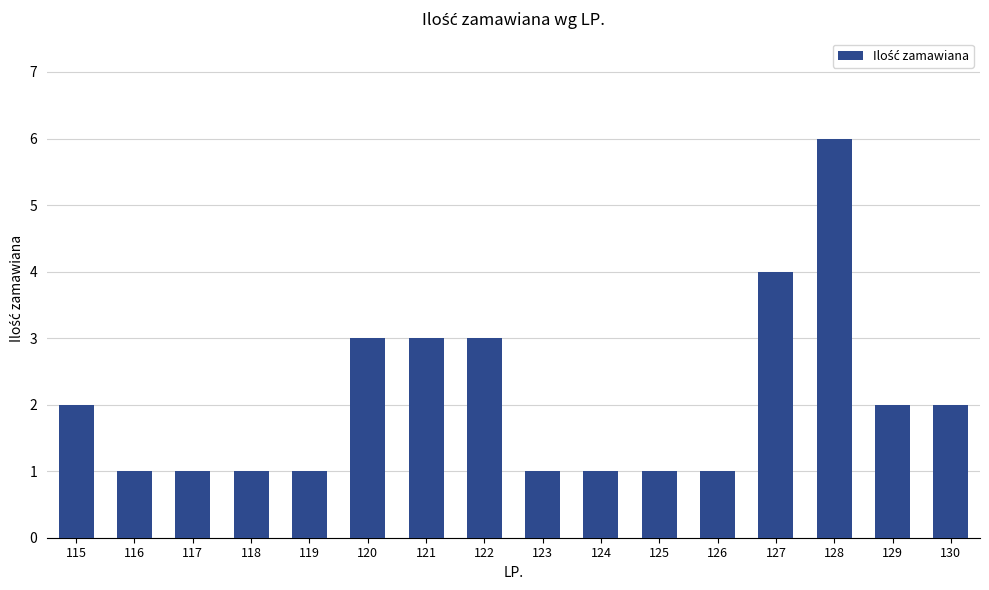

What is the difference between the second highest and minimum values?

3